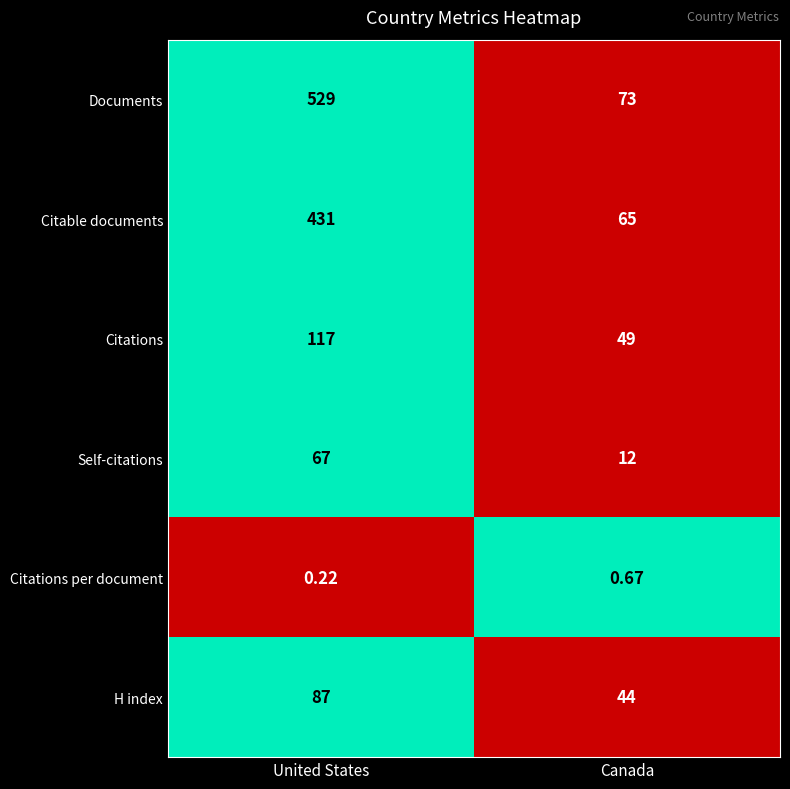

Between United States and Canada, which series saw the biggest shift?

Documents